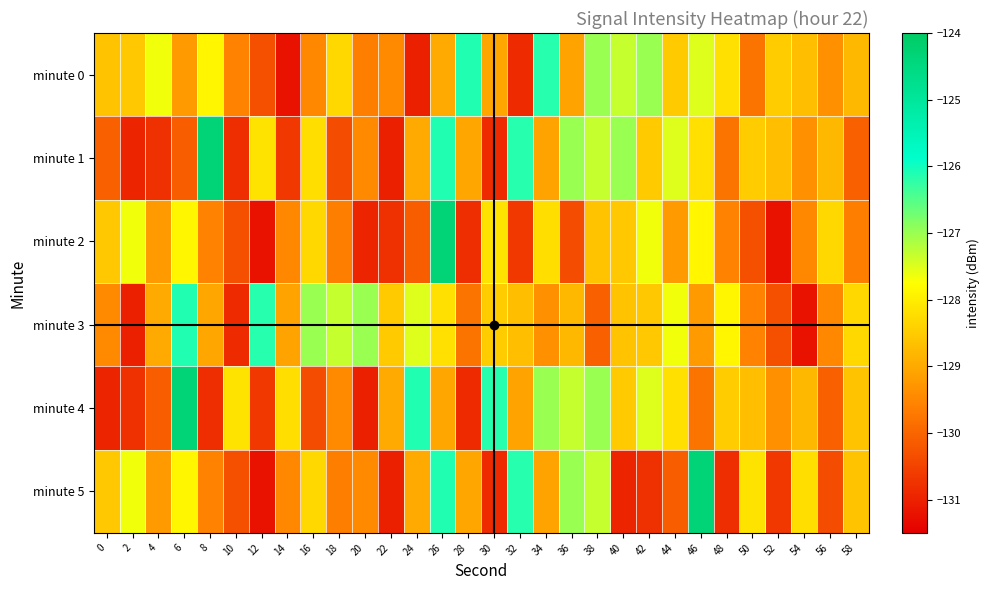

At 54, list the series in order from largest to smallest.

minute 5, minute 0, minute 4, minute 1, minute 2, minute 3